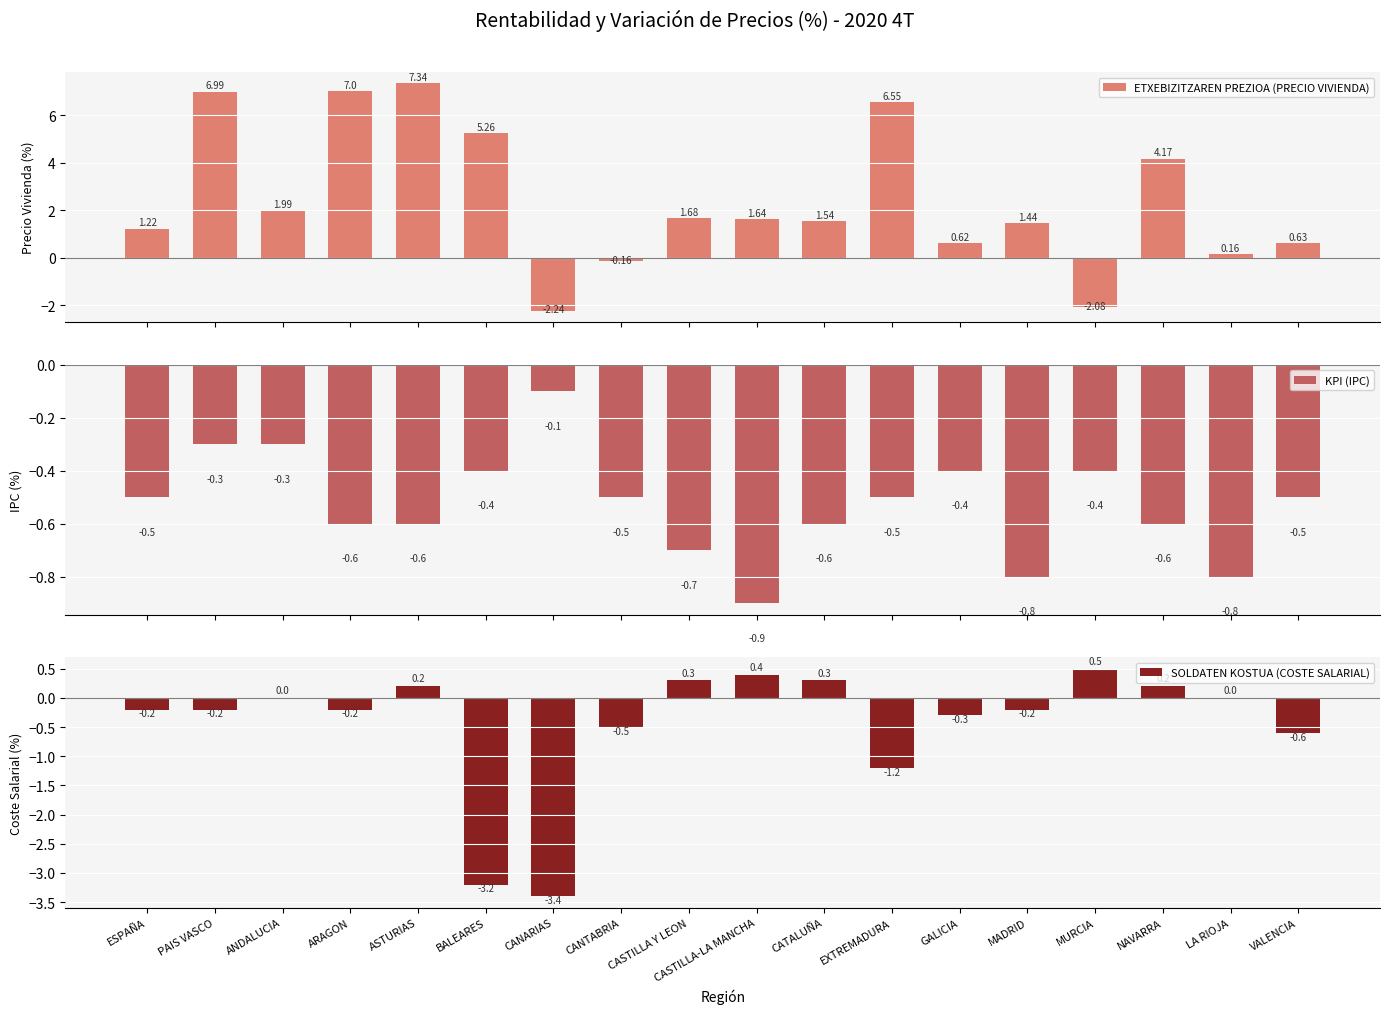

At which label does SOLDATEN KOSTUA (COSTE SALARIAL) reach its peak?

MURCIA